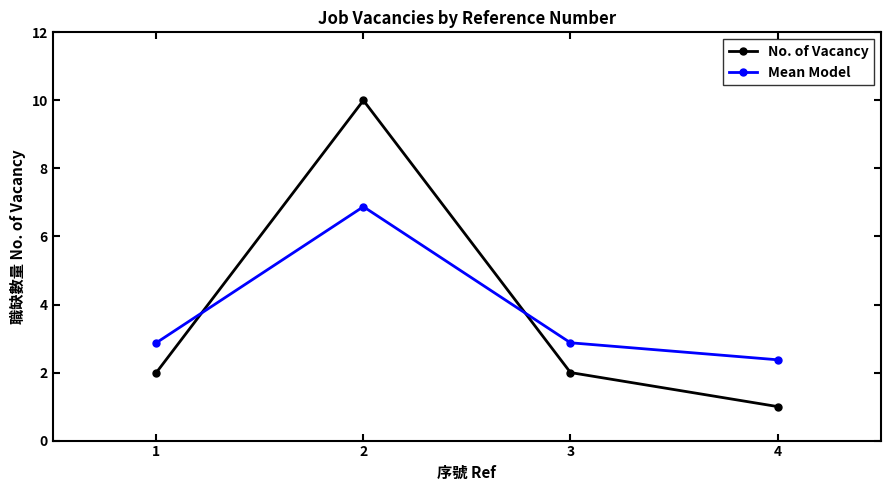

What is the average value of the No. of Vacancy series?

3.8